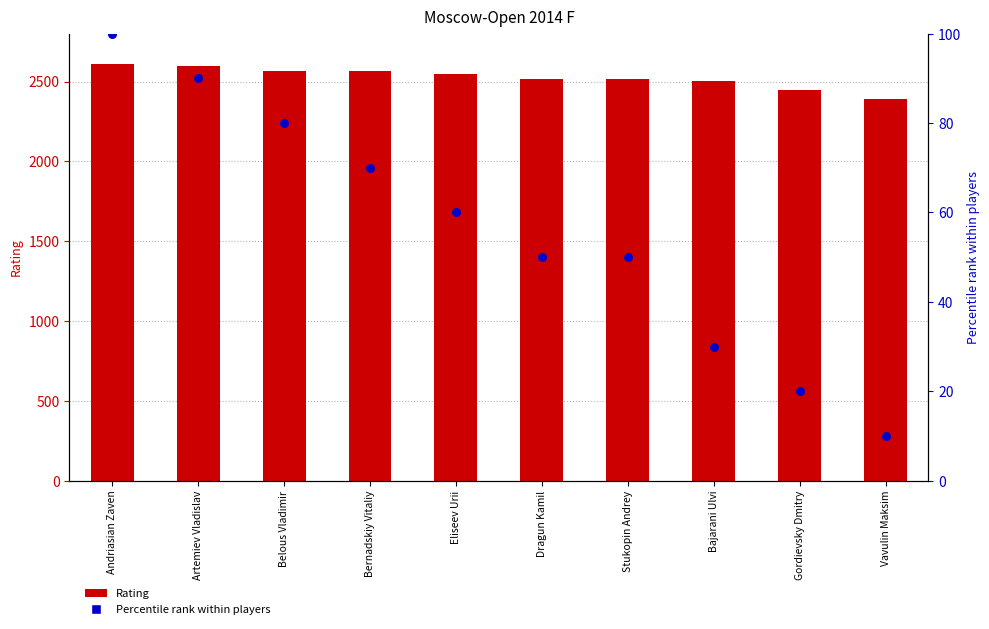

What are all the series names shown in the legend?

Rating, Percentile rank within players